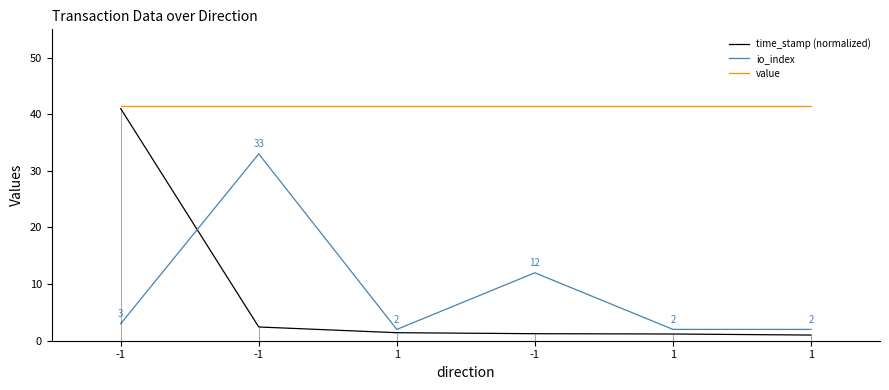

What is the difference between the maximum and second lowest values in the time_stamp (normalized) series?

39.8